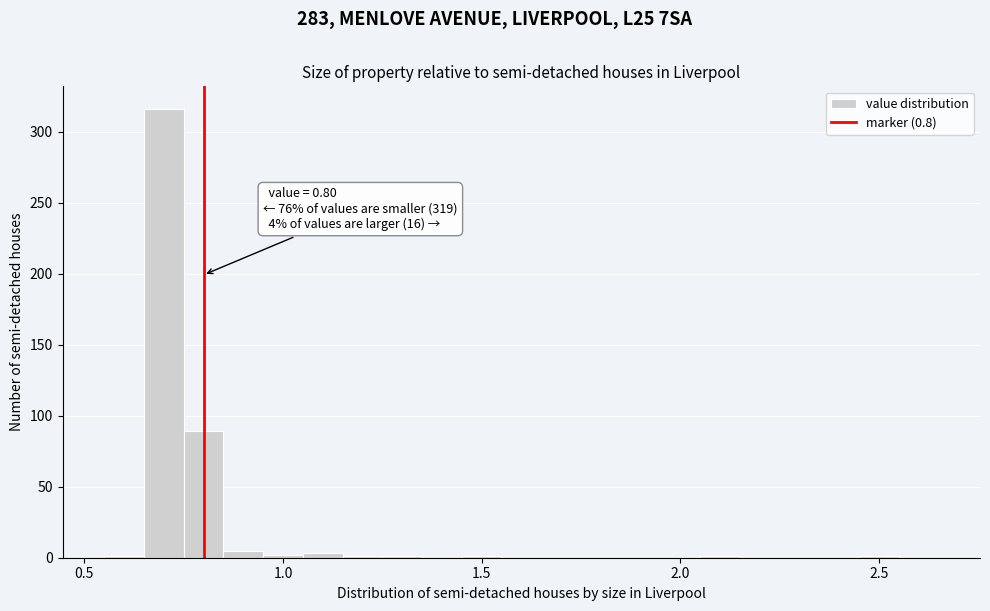

Read against the x-axis, roughly where is the centre of the tallest bar?

0.70